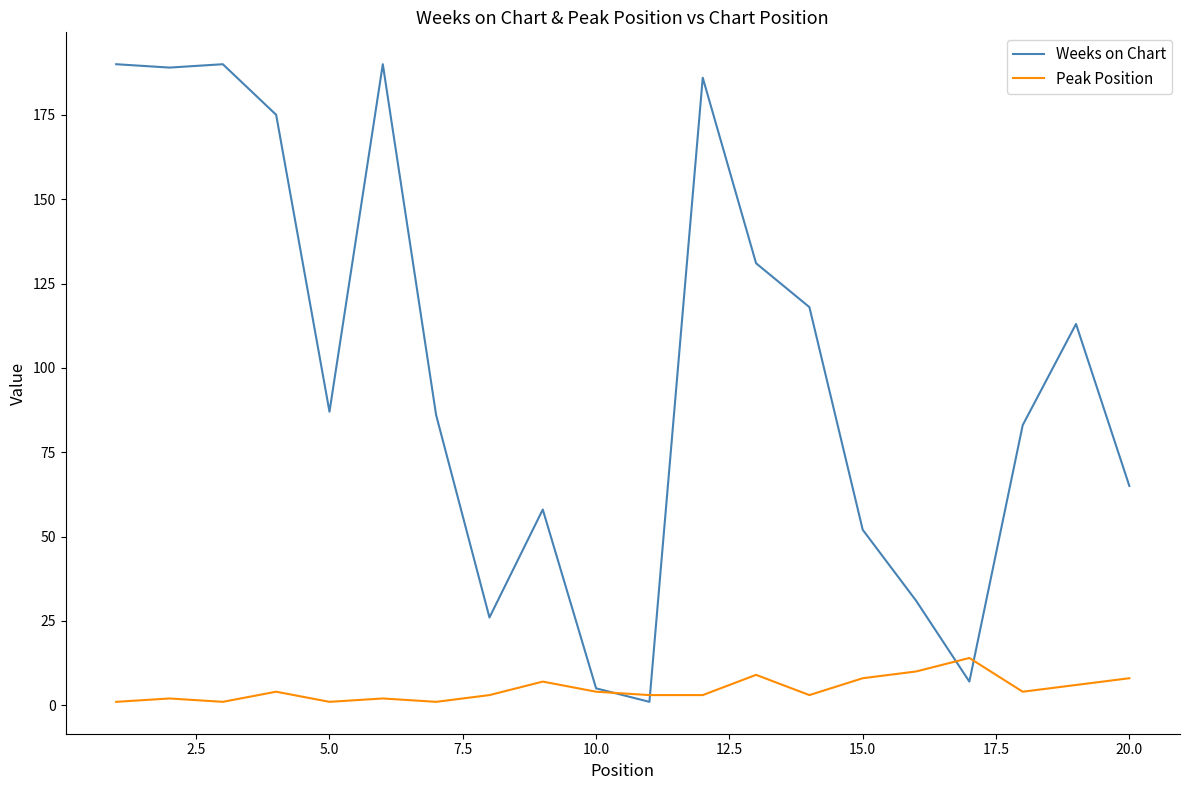

Which series has the largest total across all categories?

Weeks on Chart